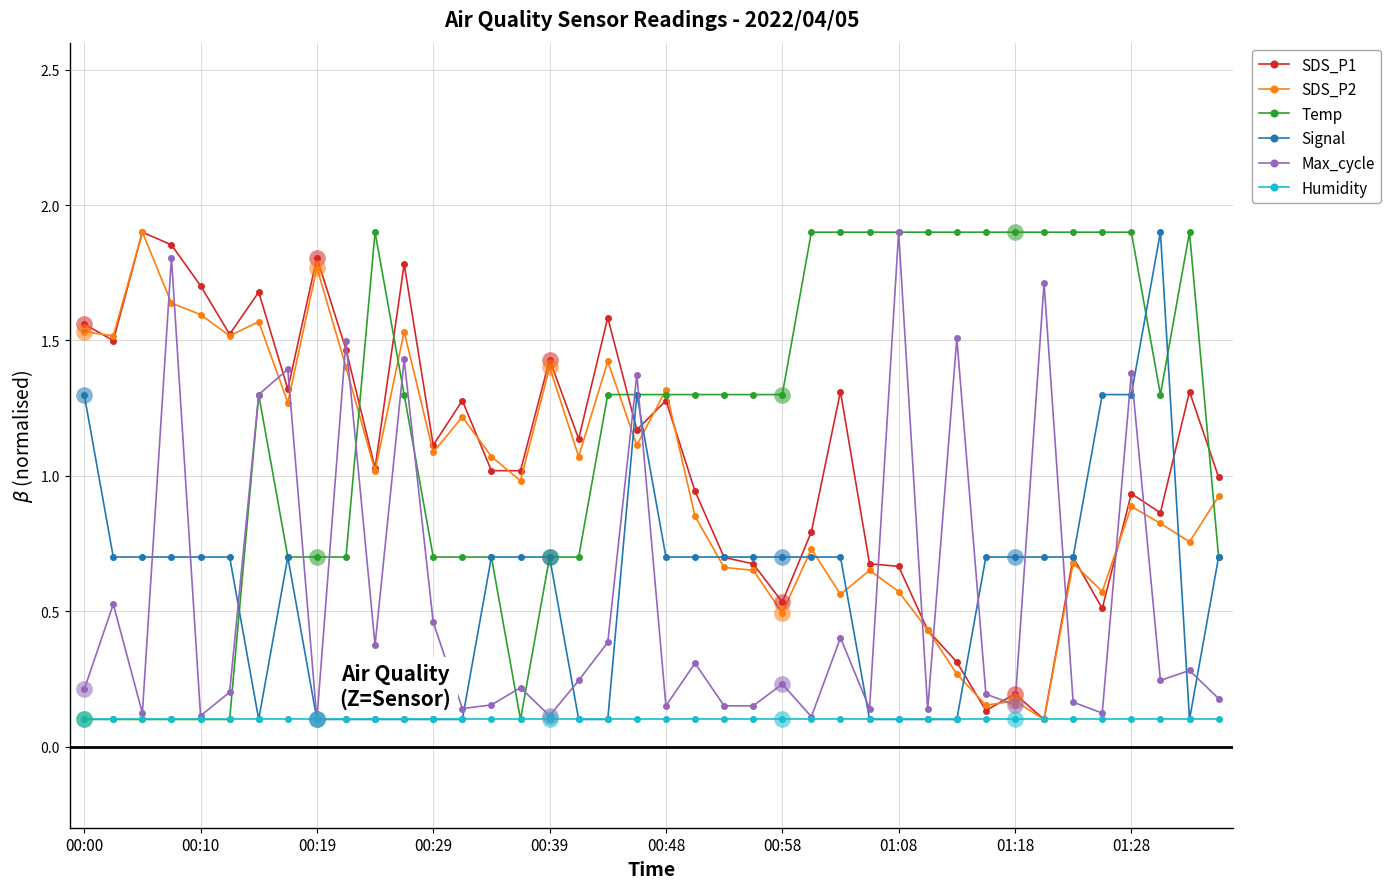

The Max_cycle series shows 0.2 at 00:19. True or false?

False